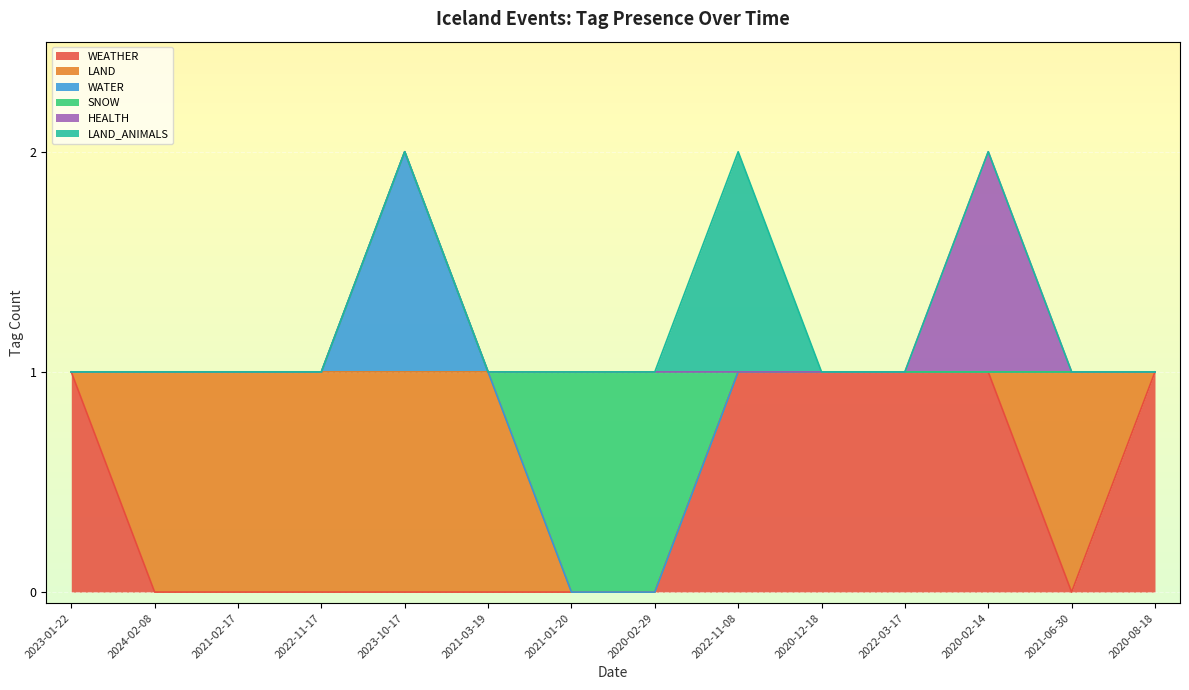

The WATER series shows 1 at 2020-02-14. True or false?

False